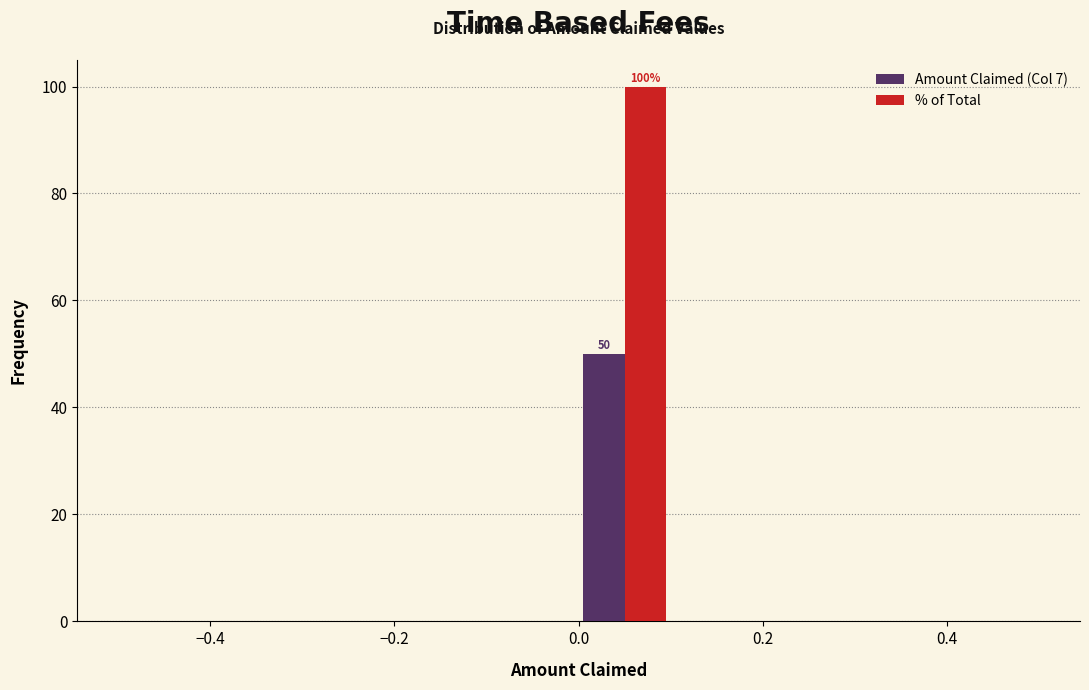

In the Amount Claimed (Col 7) series, which range on the x-axis has the tallest bar?

0.0 to 0.1